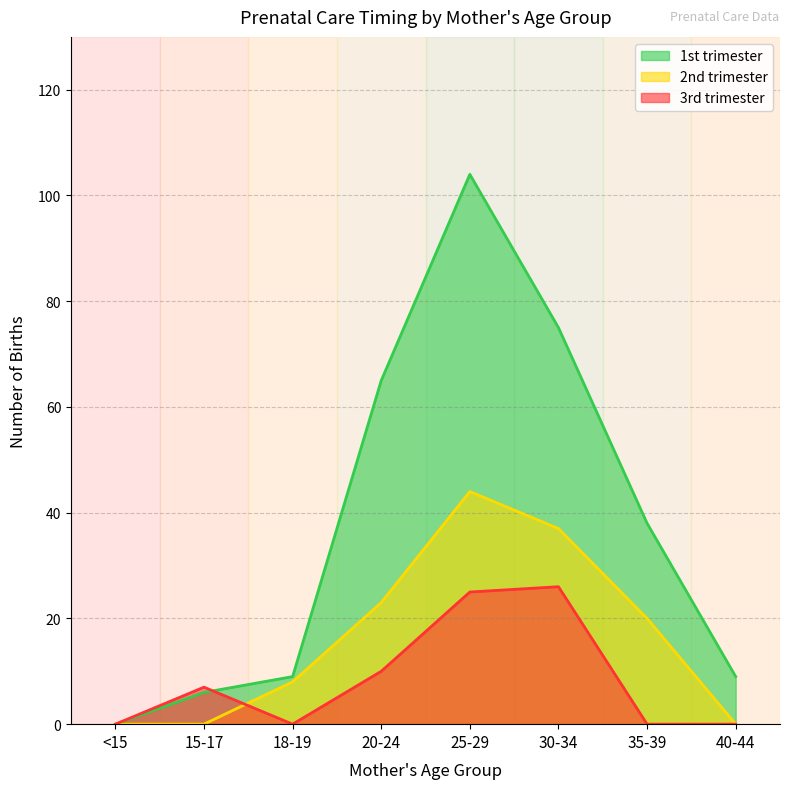

How many lines are shown in the chart?

3